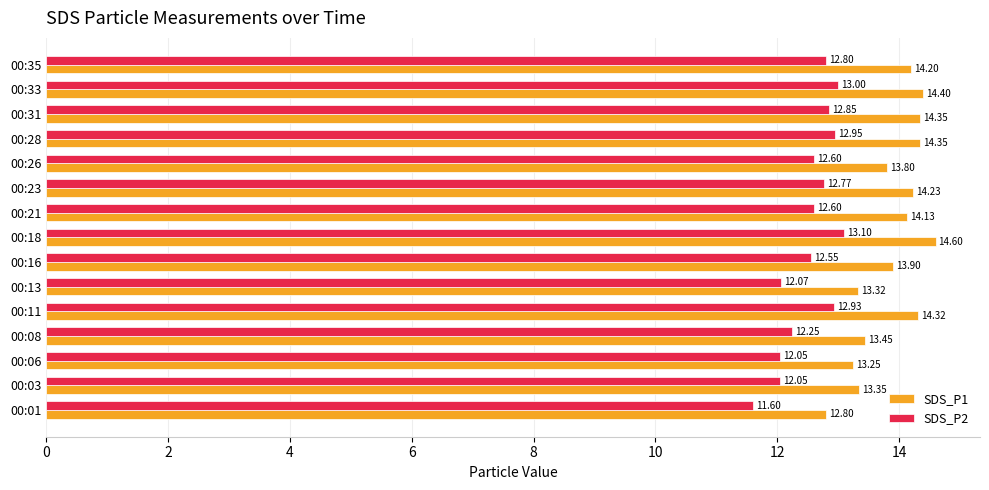

What is the sum of the SDS_P2 values at 00:28 and 00:31?

25.8